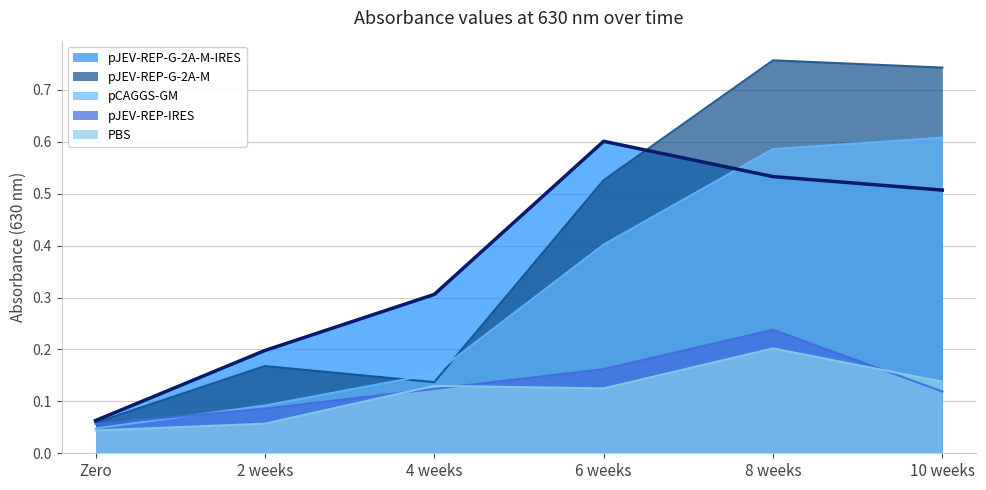

At which label is pJEV-REP-G-2A-M-IRES closest to 0?

Zero